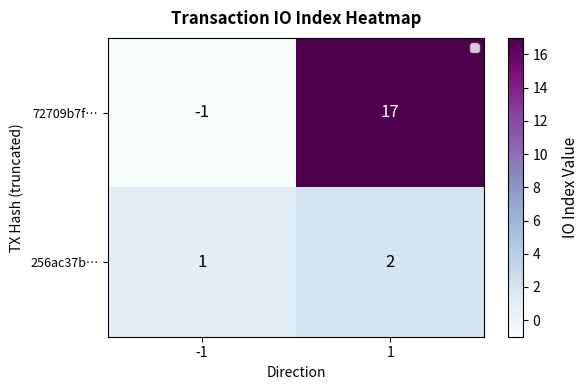

Between -1 and 1, which series saw the biggest shift?

72709b7f…